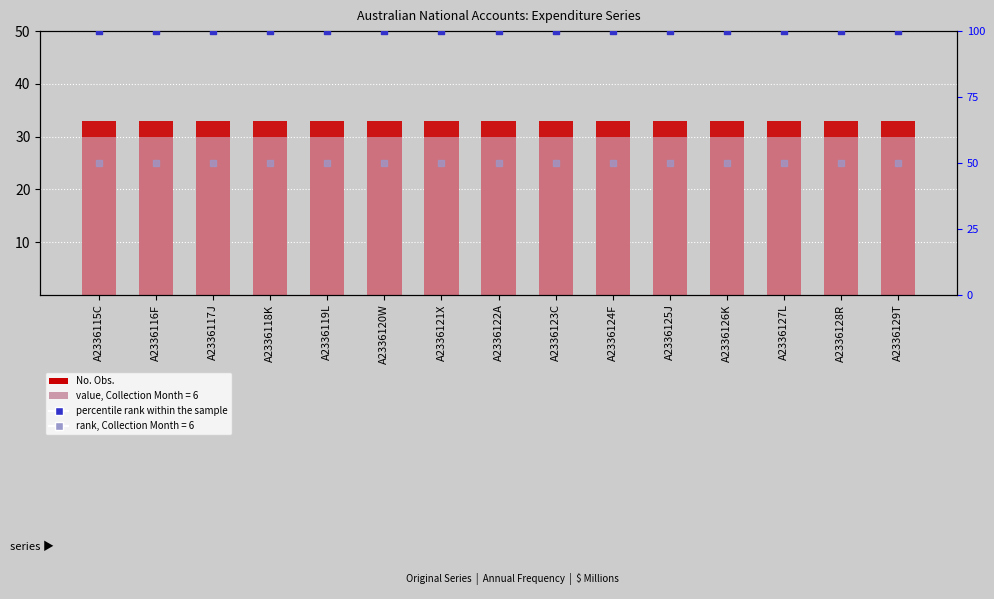

Which series contains the lowest Y value?

No. Obs.